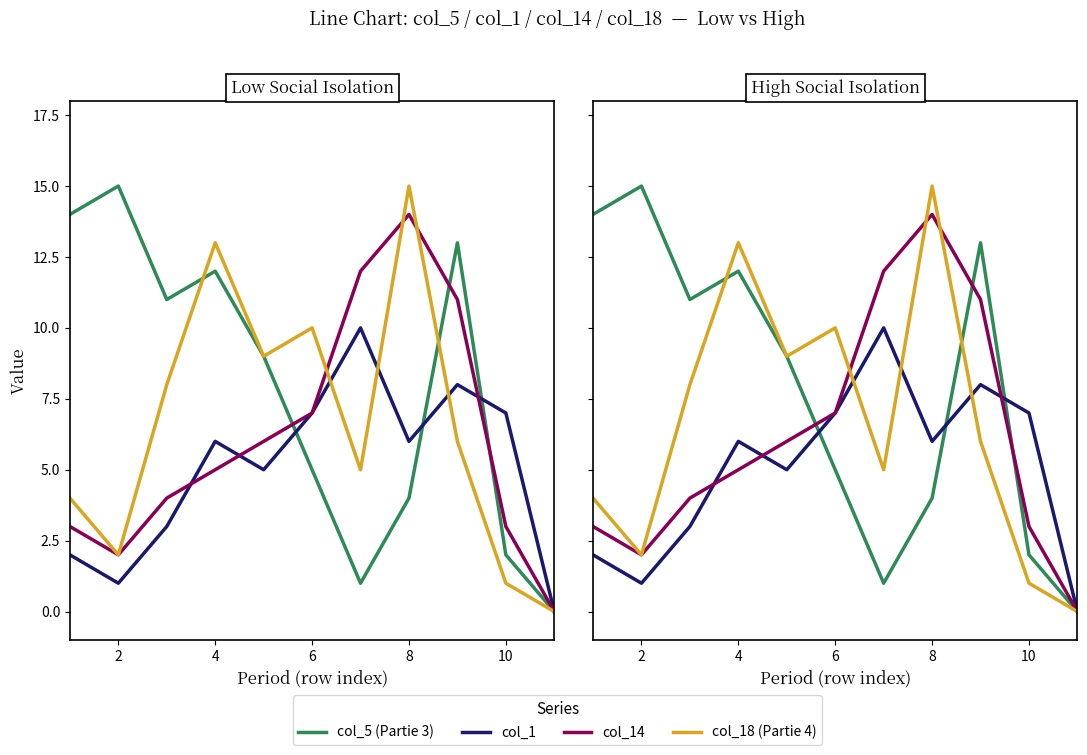

How many values in col_18 (Partie 4) are above zero?

10